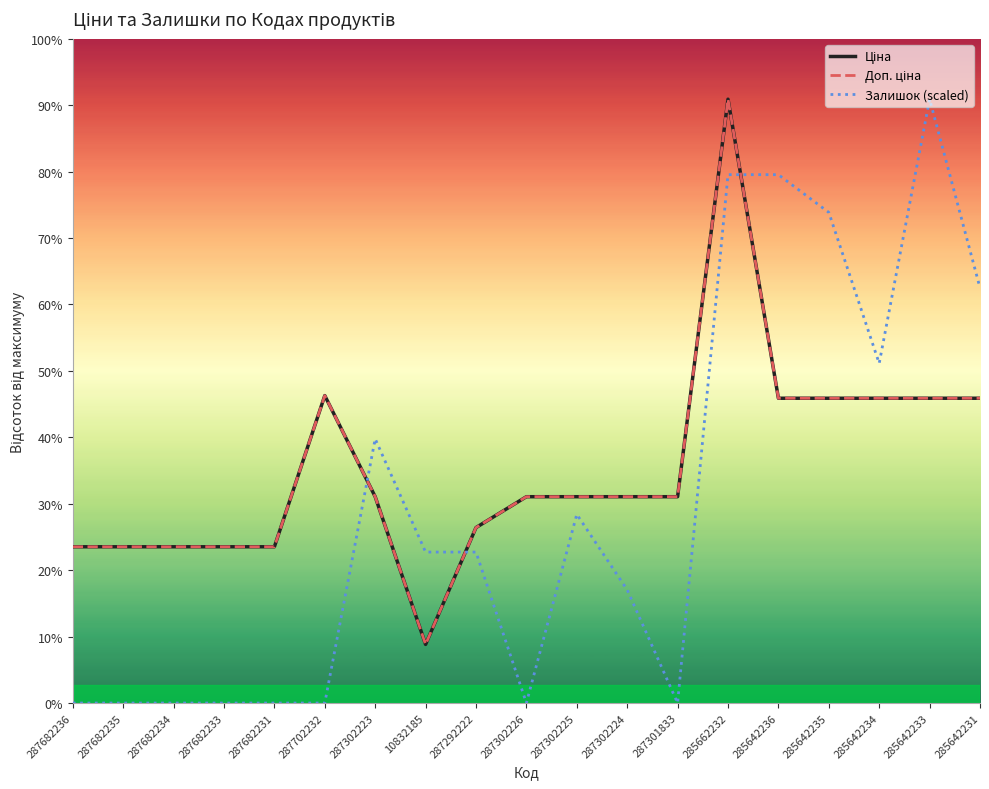

What is the sum of the Ціна values at 287292222 and 287301833?

36940.5